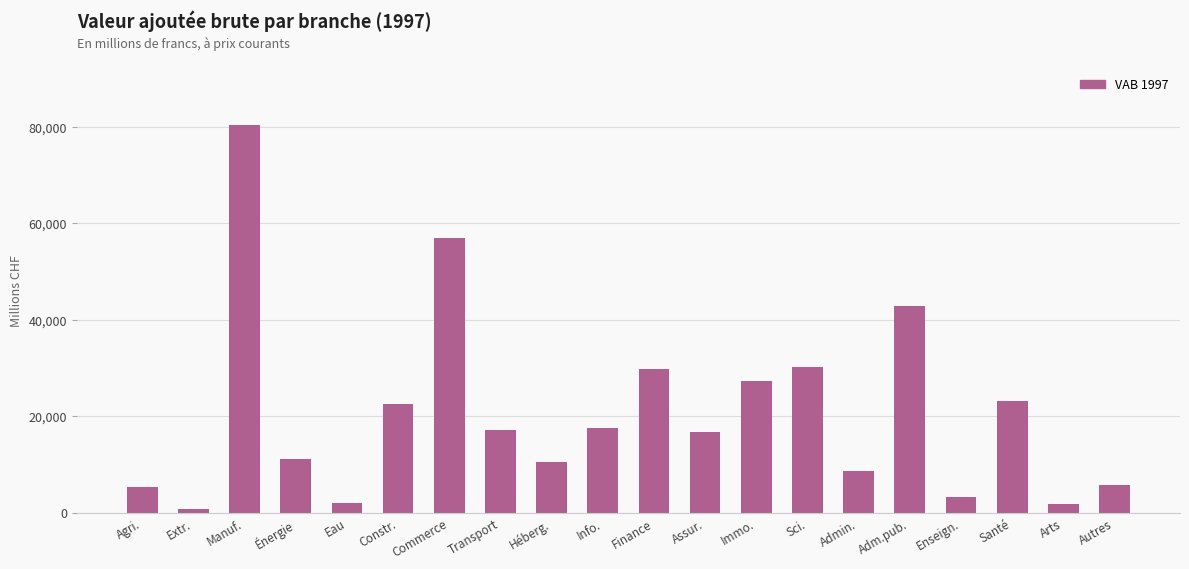

The chart shows a value of 9268.4 at Finance. True or false?

False